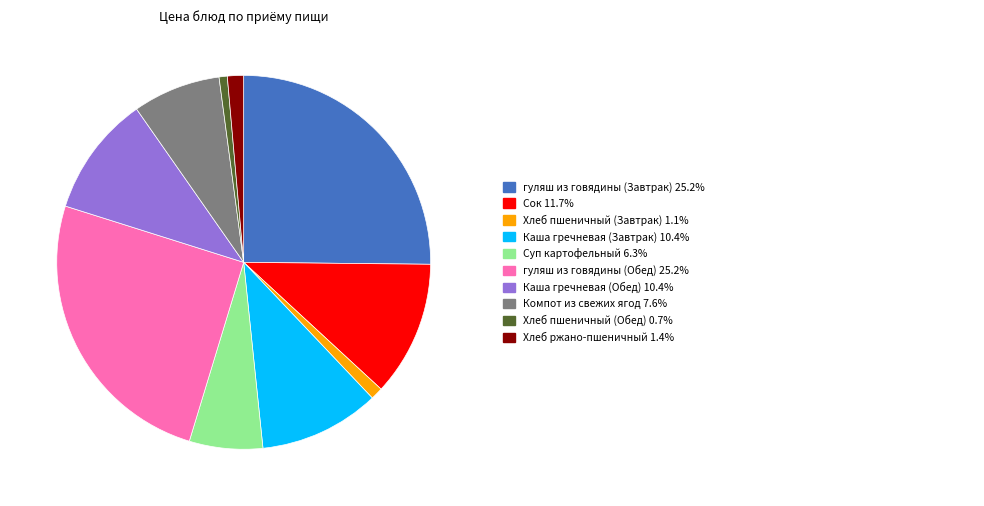

Does any single category account for the majority?

No